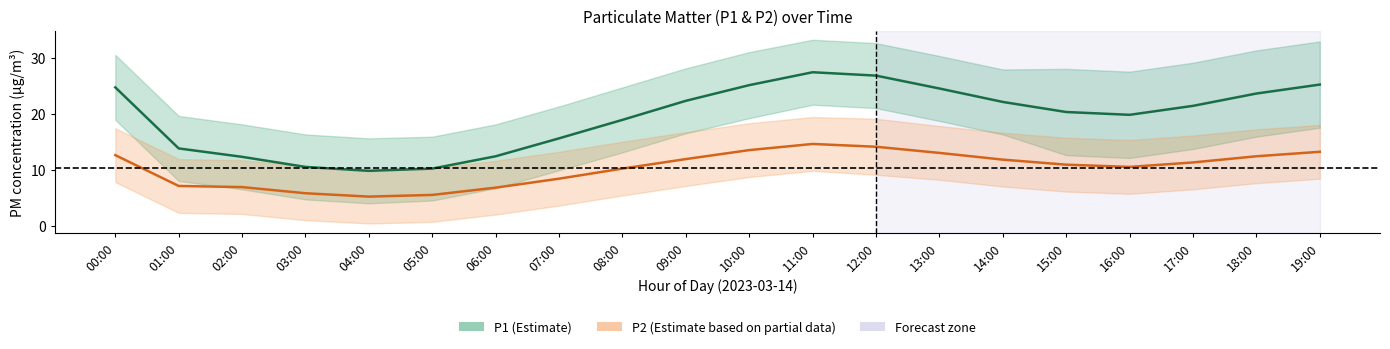

At which category is the sum across all series the highest?

11:00